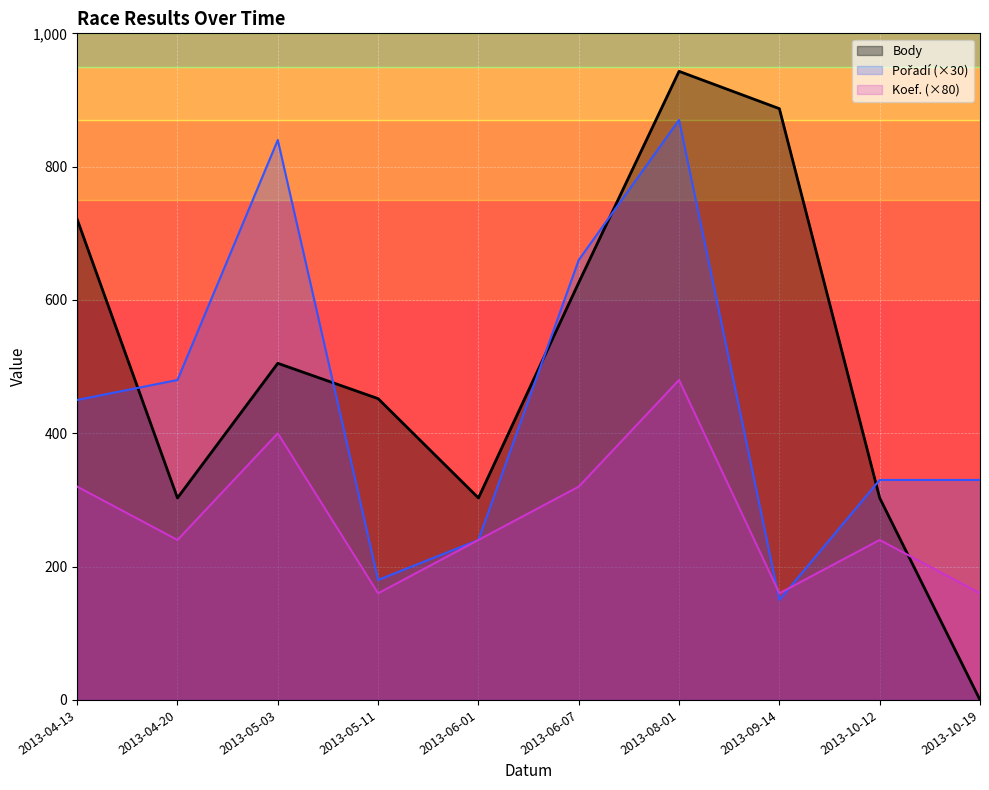

Is it true that Body equals 943 at 2013-08-01?

True